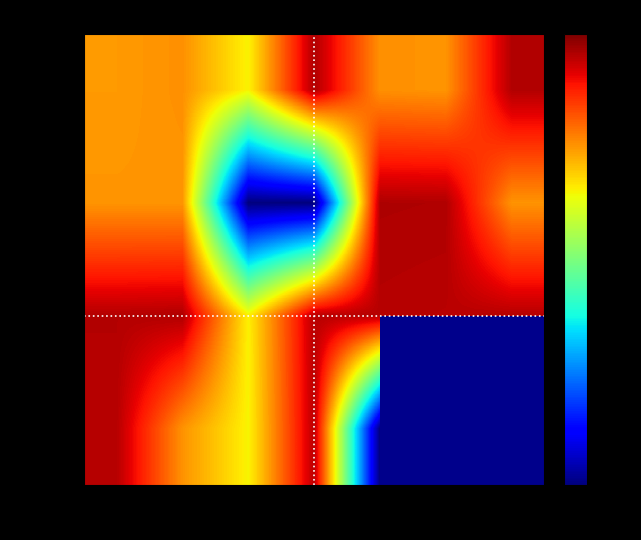

Which has a higher value, Mon or Tue?

Mon